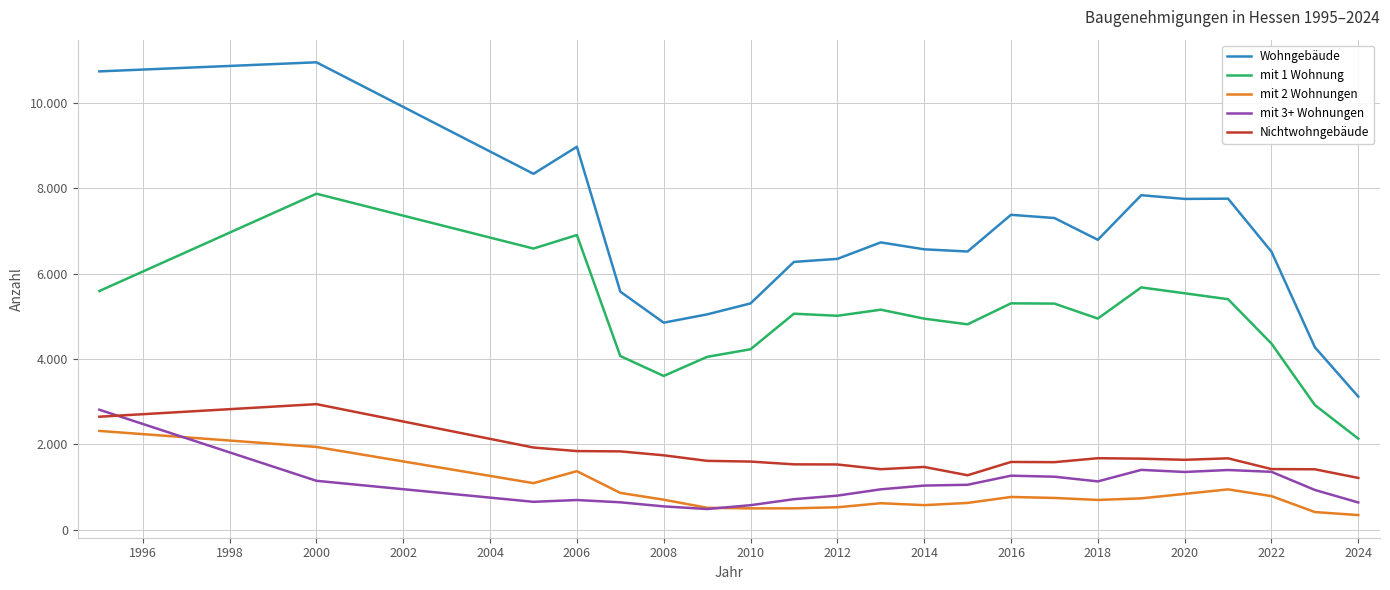

Which series has the largest range (max minus min)?

Wohngebäude